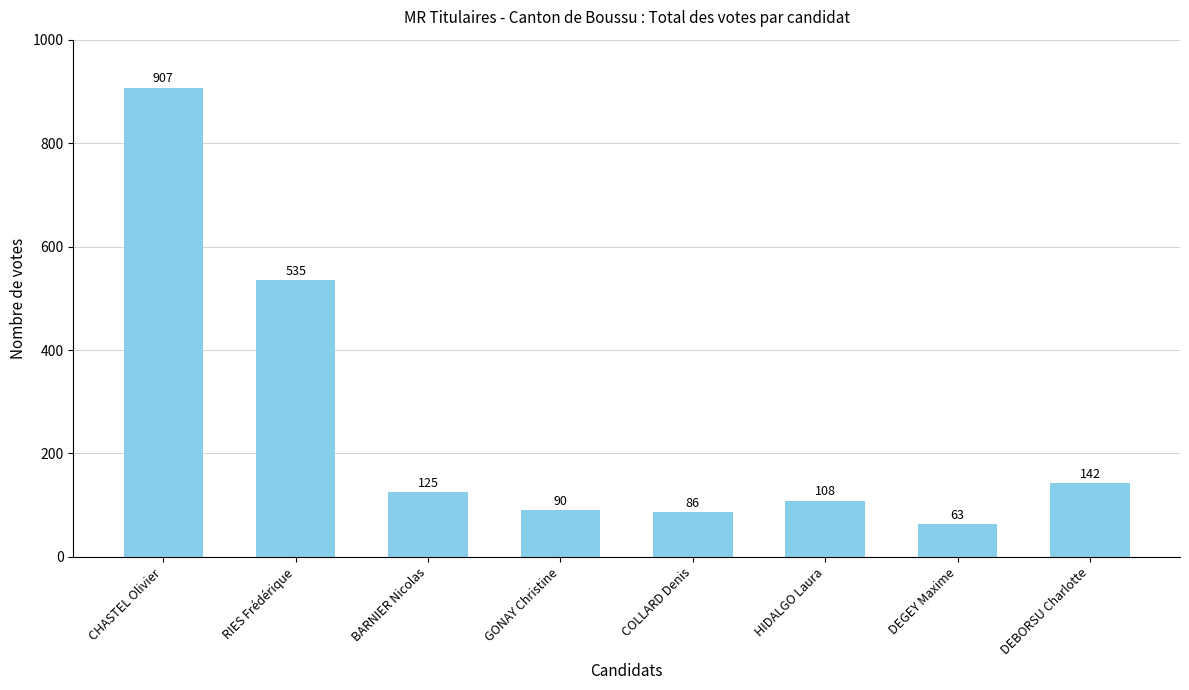

What is the approximate value at GONAY Christine, to the nearest 10?

90